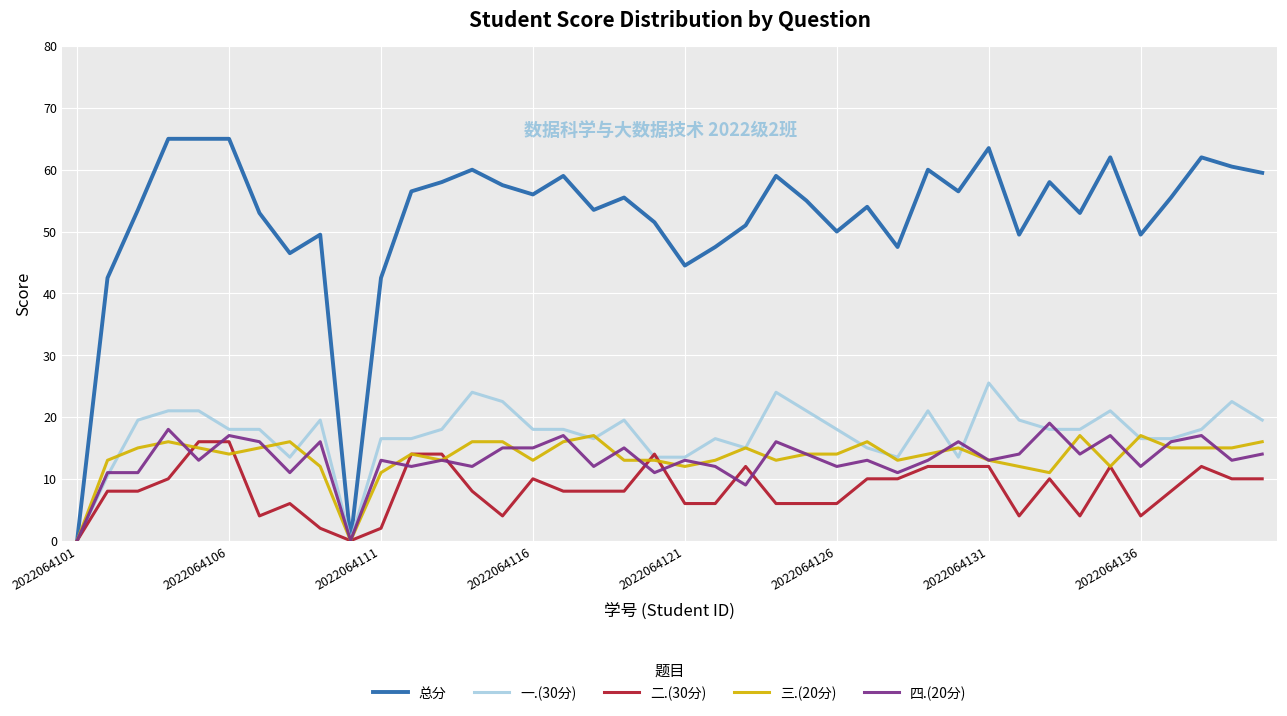

What is the greatest value displayed?

65.0